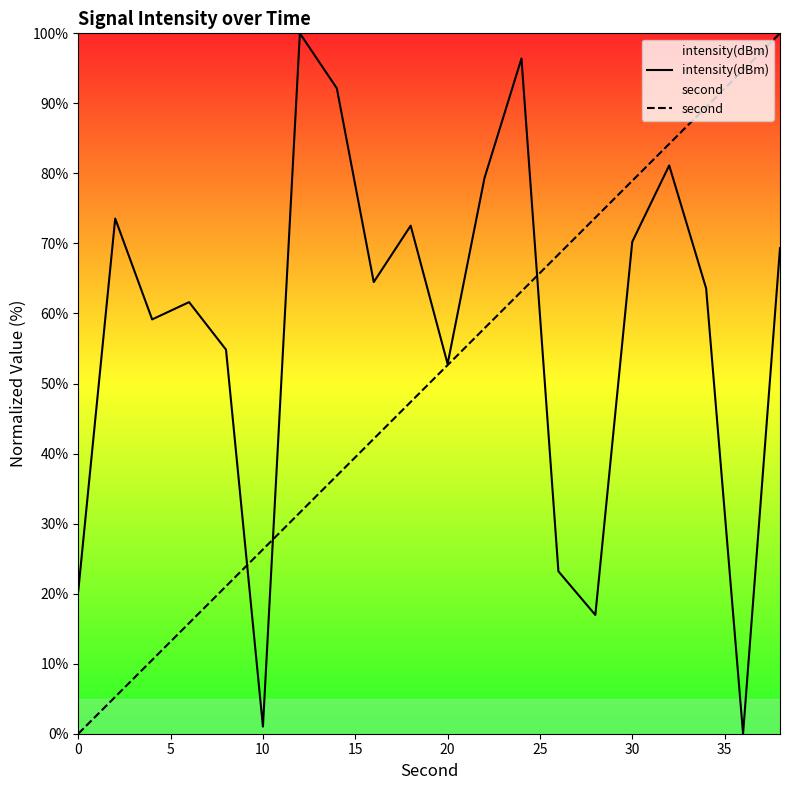

How many lines are shown in the chart?

2